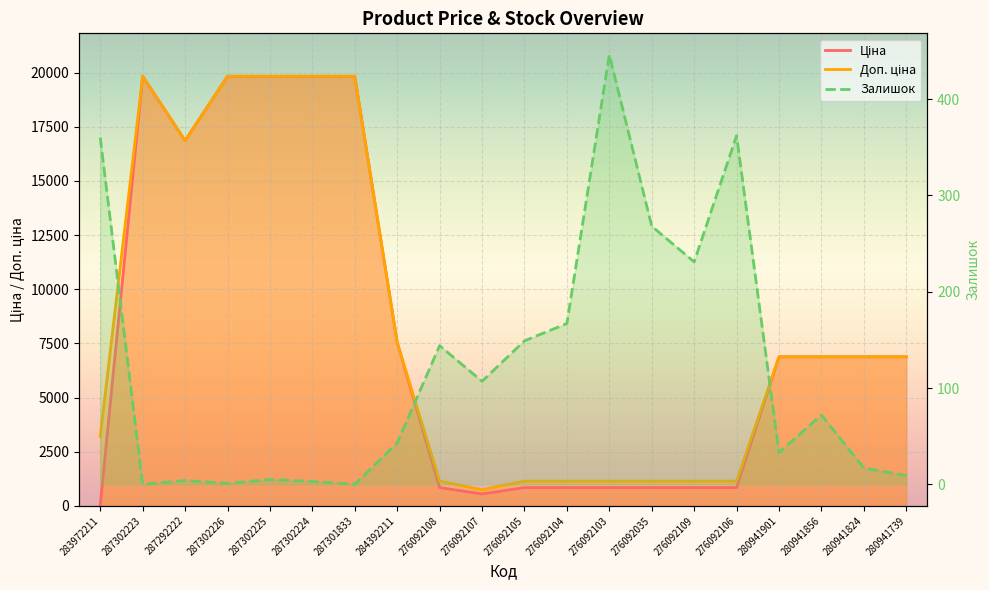

At 276092103, list the series in order from largest to smallest.

Доп. ціна, Ціна, Залишок